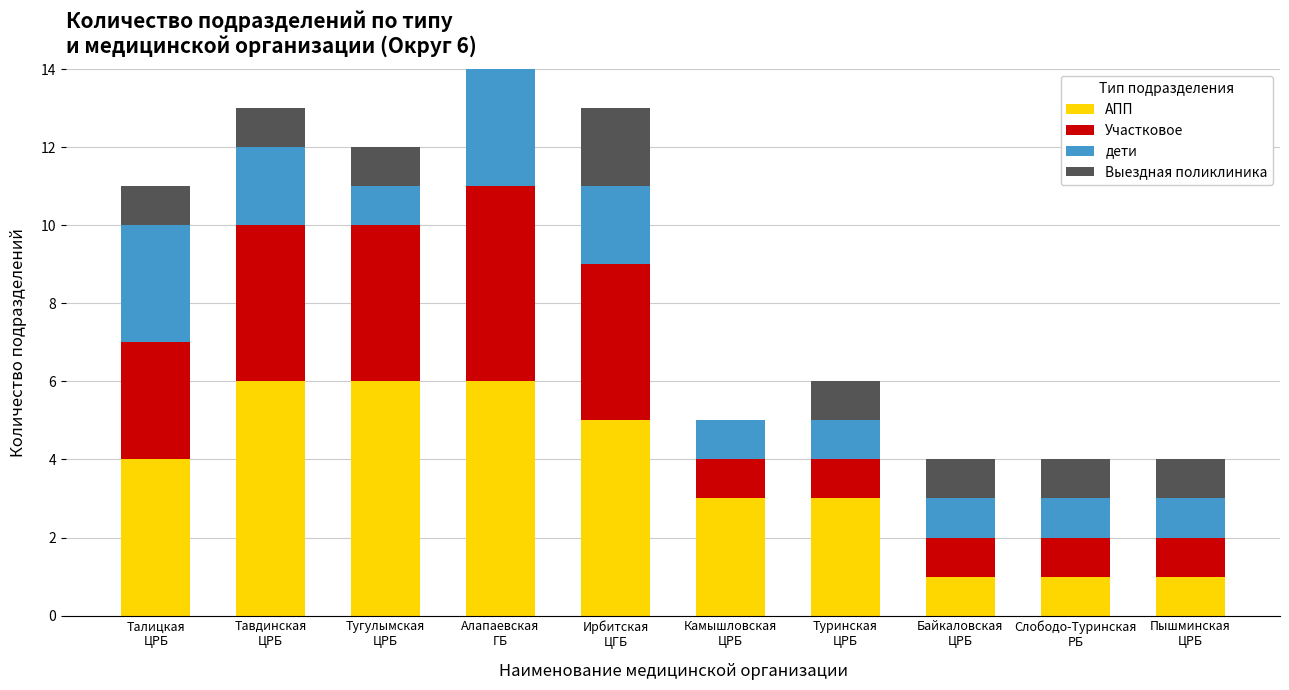

What is the total value across all series at Тавдинская
ЦРБ?

13